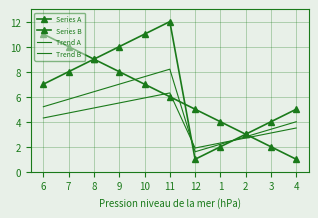

Where do Trend A and Trend B first cross each other?

11 and 12